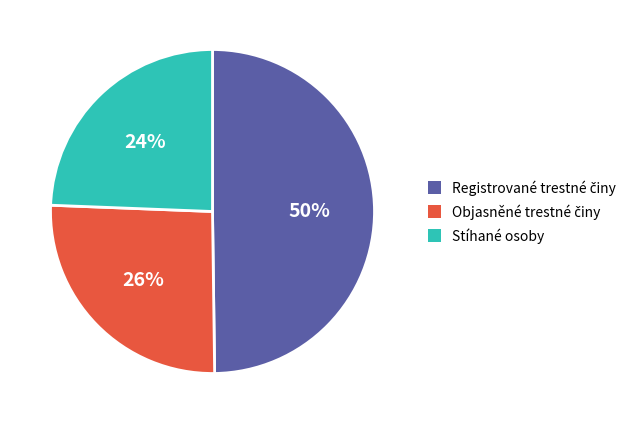

The Stíhané osoby slice represents 32% of the pie. True or false?

False